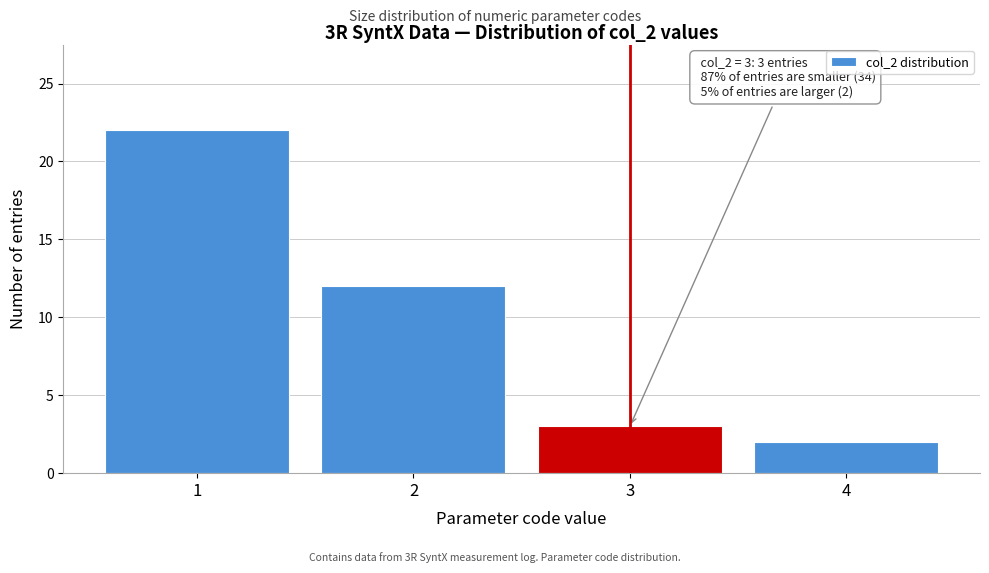

Reading left to right, extract all data points from this chart.

1=22	2=12	3=3	4=2